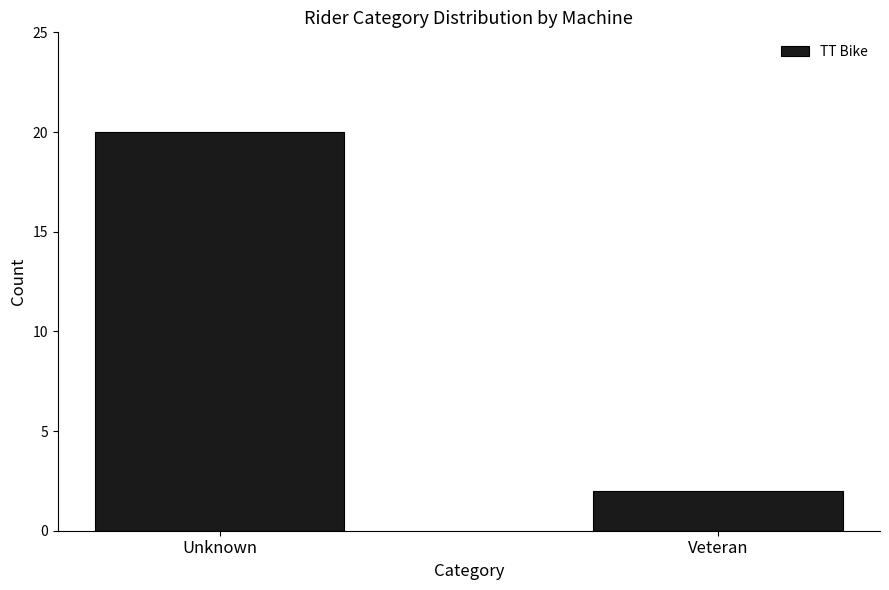

The value at Veteran is 2. True or false?

True